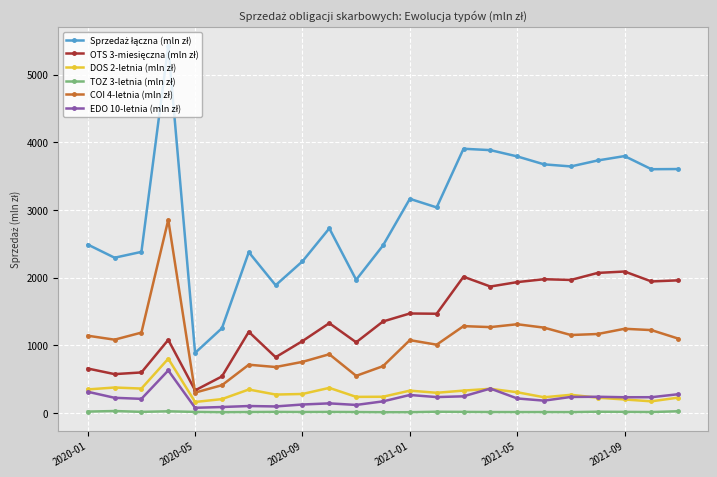

What is the greatest value displayed?

5427.1